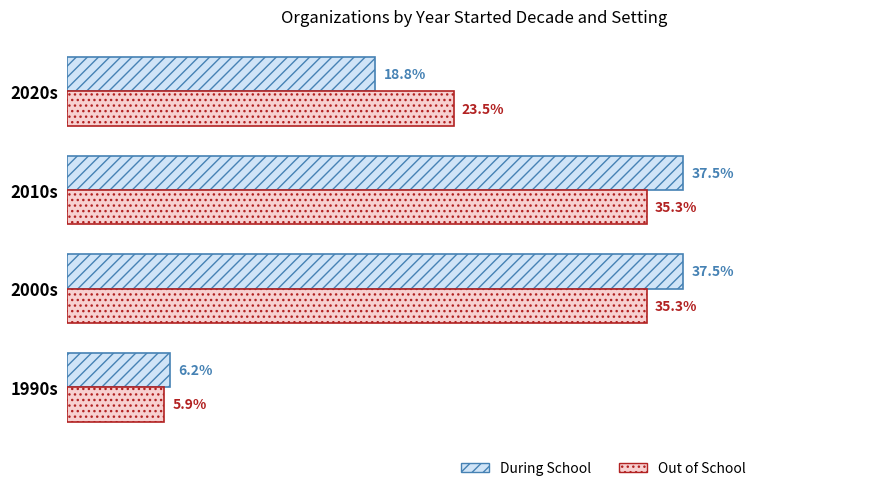

Which series has the largest range (max minus min)?

During School